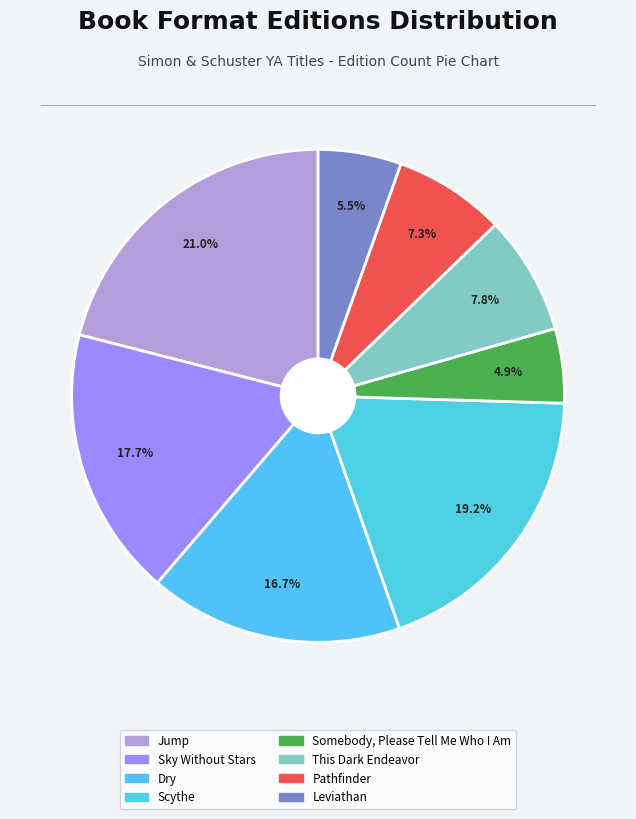

How many slices are in this pie chart?

8